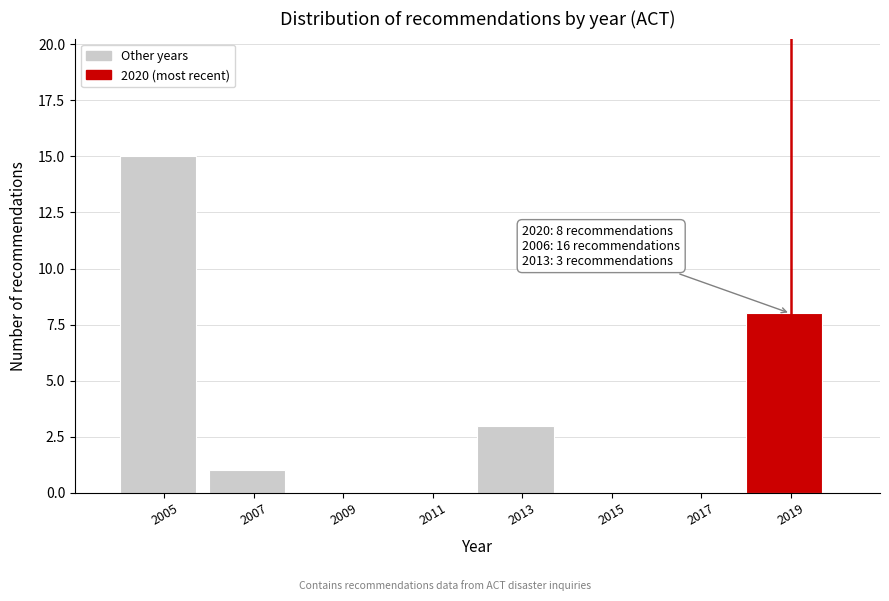

Reading right to left, list all the values displayed in this chart.

2019=8	2017=0	2015=0	2013=3	2011=0	2009=0	2007=1	2005=15